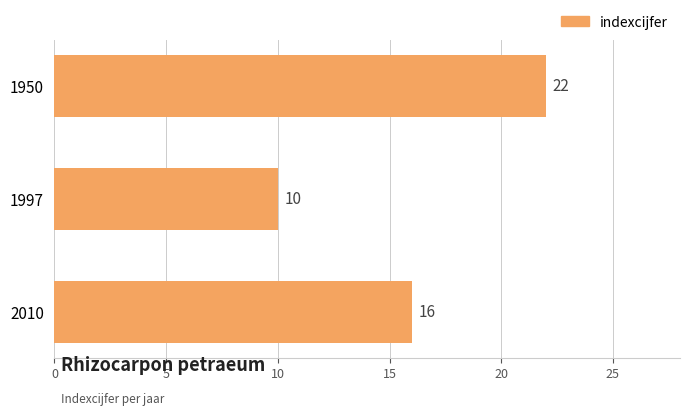

Where is the data nearest to the value 16?

2010